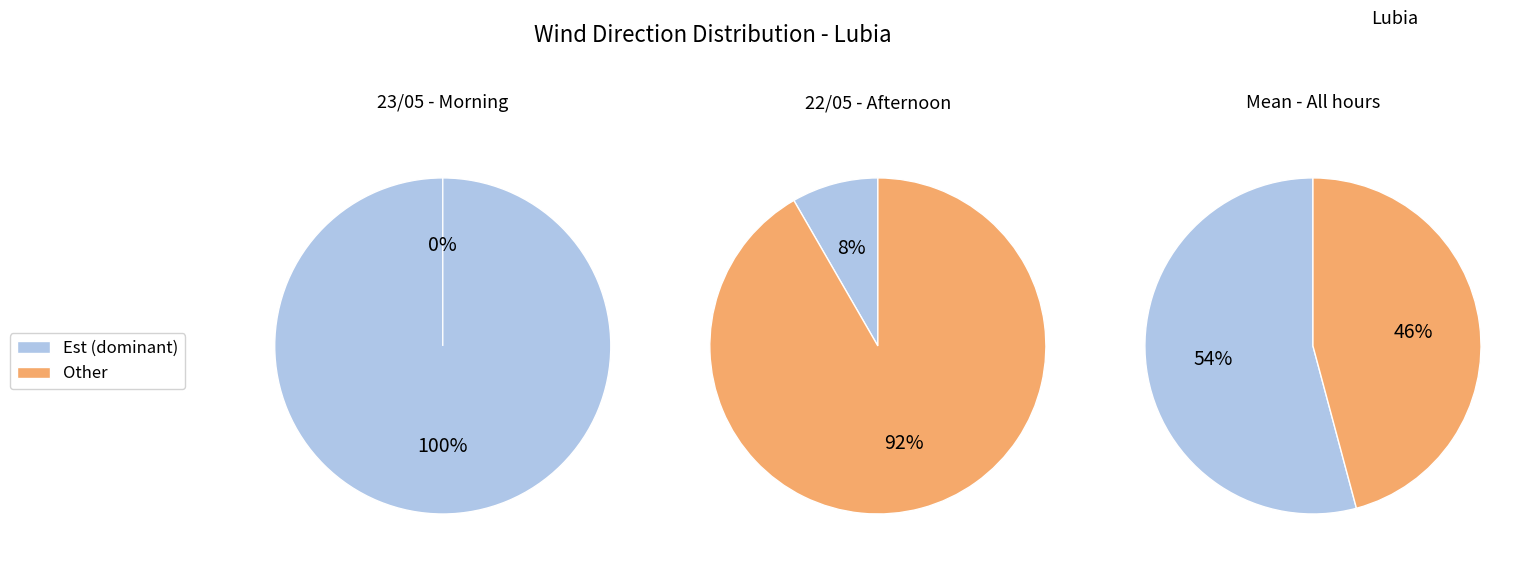

True or false: Nord accounts for 2% of the total.

False